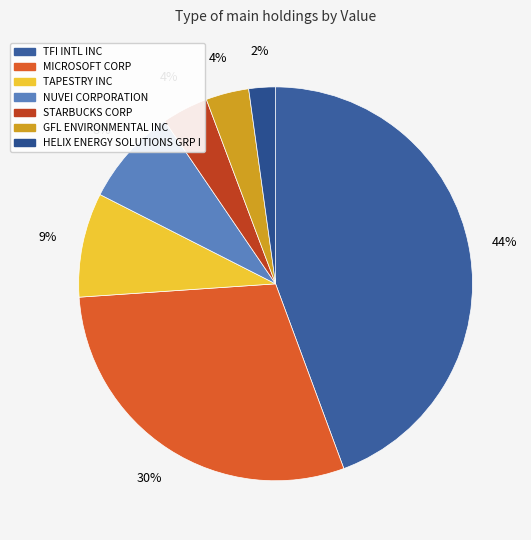

What percentage is the STARBUCKS CORP slice, to the nearest percent?

4%